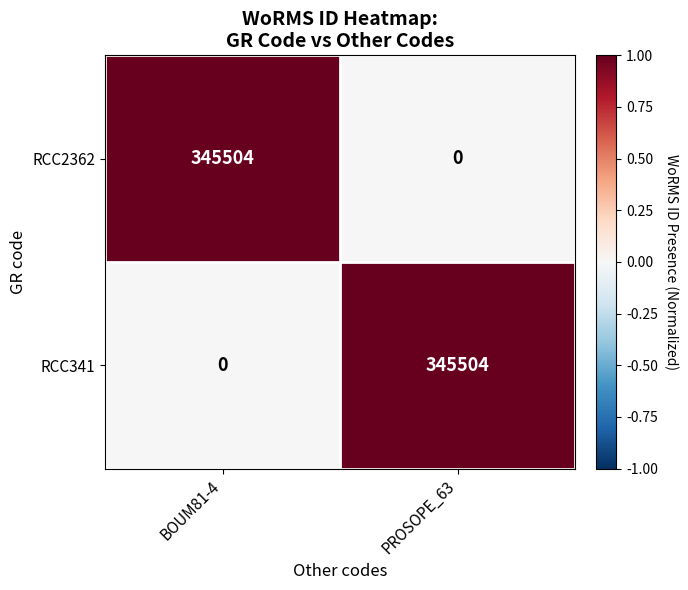

What is the difference between the RCC2362 values at PROSOPE_63 and BOUM81-4?

345504